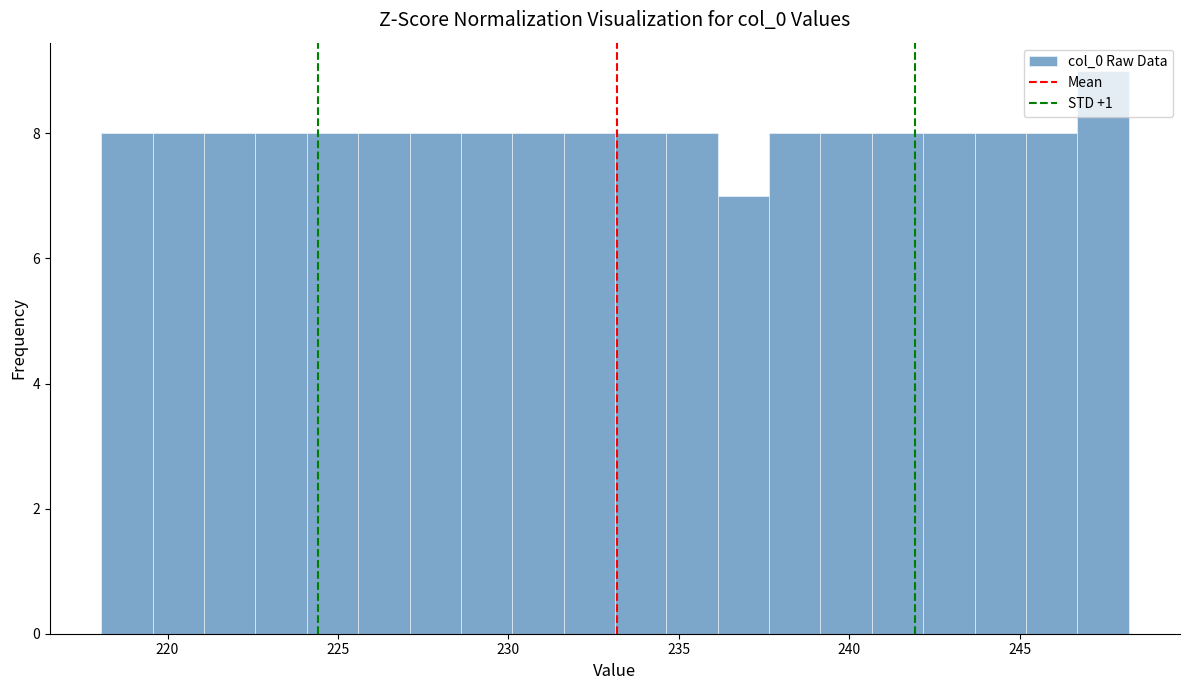

Around what value on the x-axis is the tallest bar? Give the approximate position of its centre, as read against the axis.

247.5